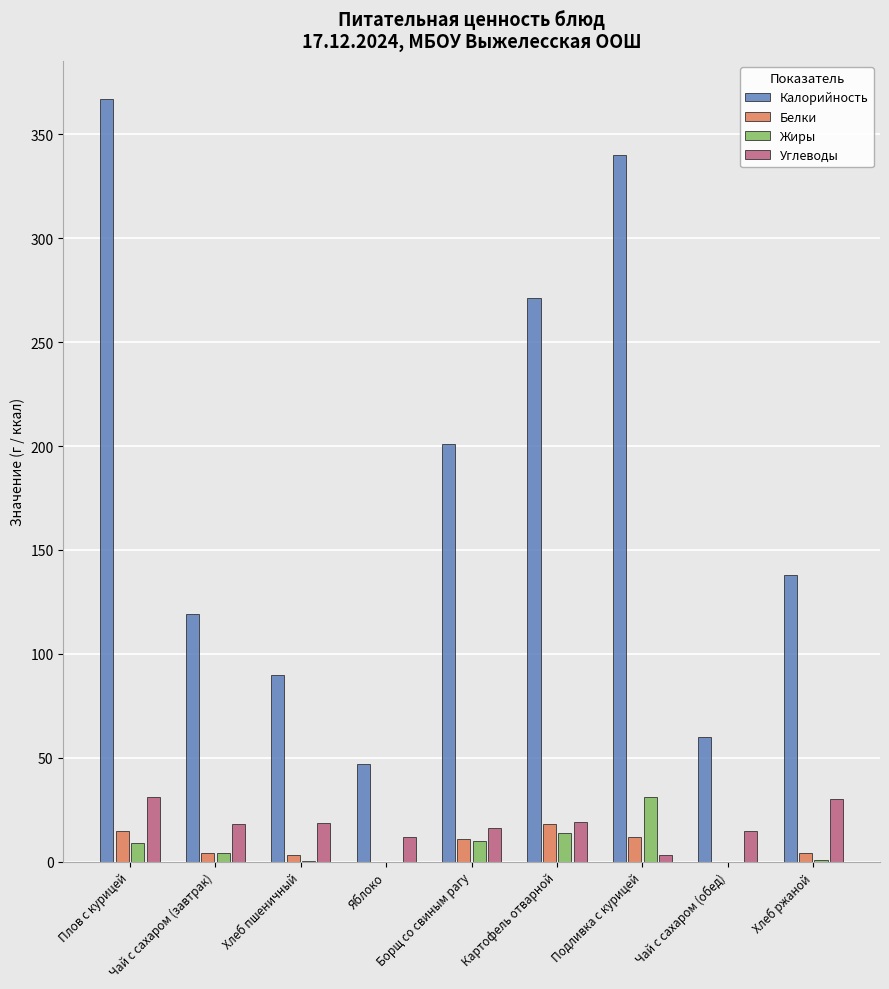

True or false: Углеводы has a value of 12.0 at Яблоко.

True